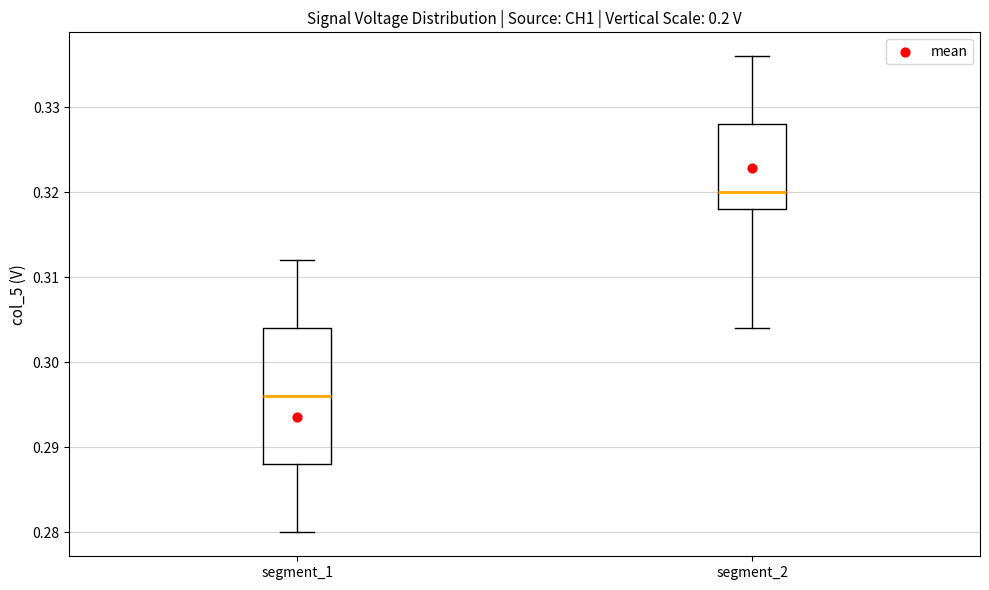

Reading left to right, read every box against the y-axis: the position of its median line, the range the box covers, and the ends of its whiskers. The values are not printed on the chart, so give them approximately, as read against the axis.

segment_1: median 0.296, box 0.288 to 0.304, whiskers 0.280 to 0.312
segment_2: median 0.320, box 0.318 to 0.328, whiskers 0.304 to 0.336